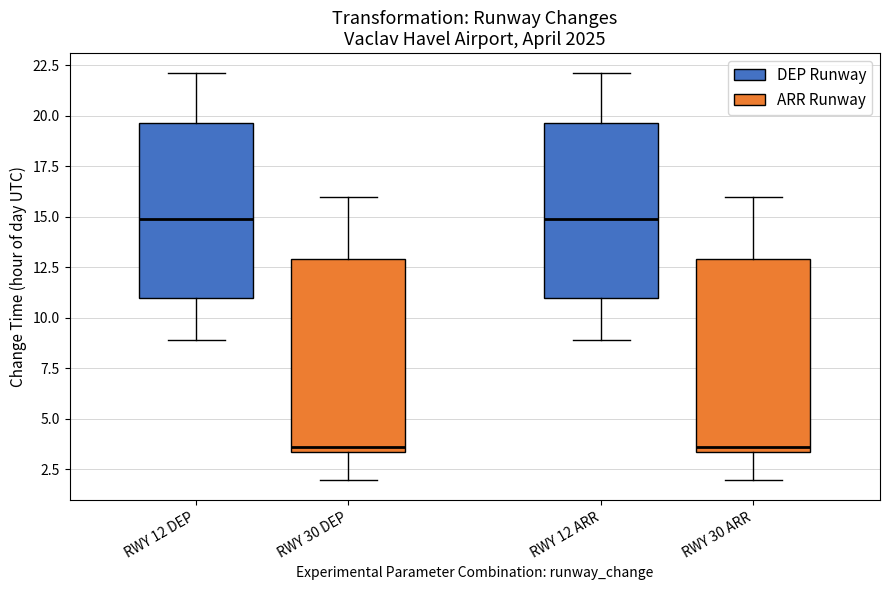

Where is the lower edge of the box for RWY 12 DEP on the y-axis? The values are not printed on the chart, so give them approximately, as read against the axis.

11.0